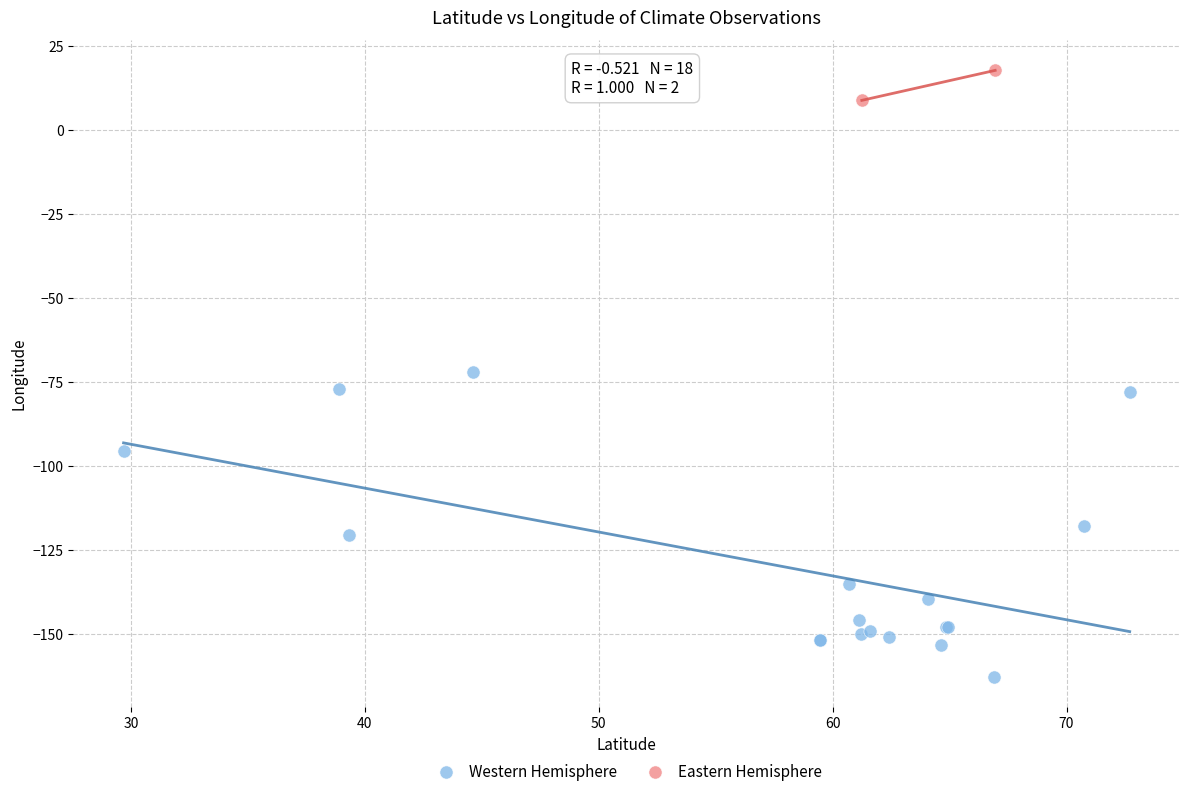

What are all the series names shown in the legend?

Western Hemisphere, Eastern Hemisphere